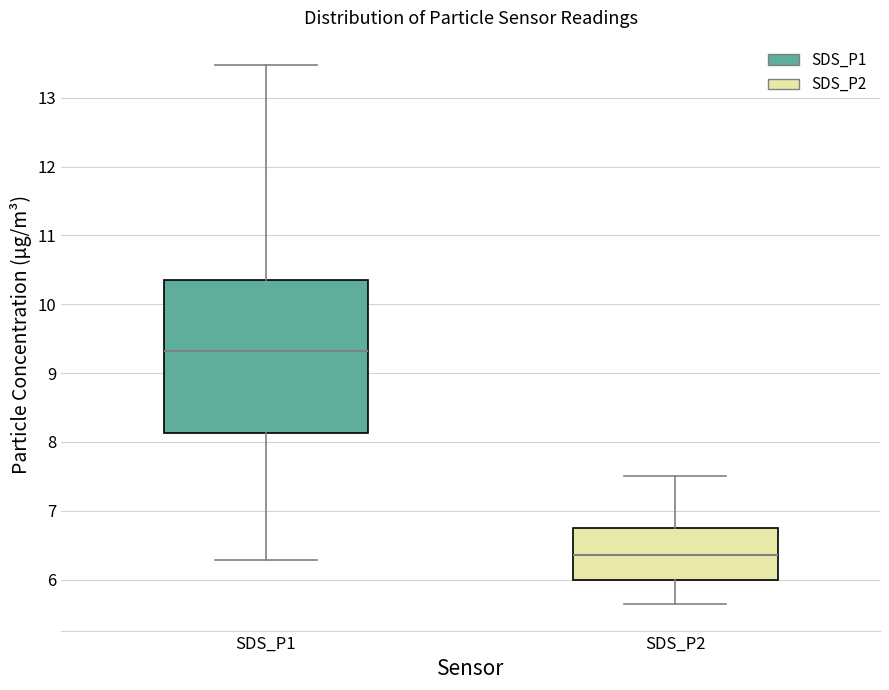

Which box's median line is the lowest?

SDS_P2